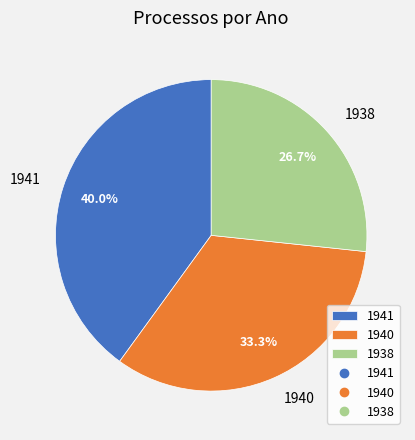

Is there a majority slice in this chart?

No